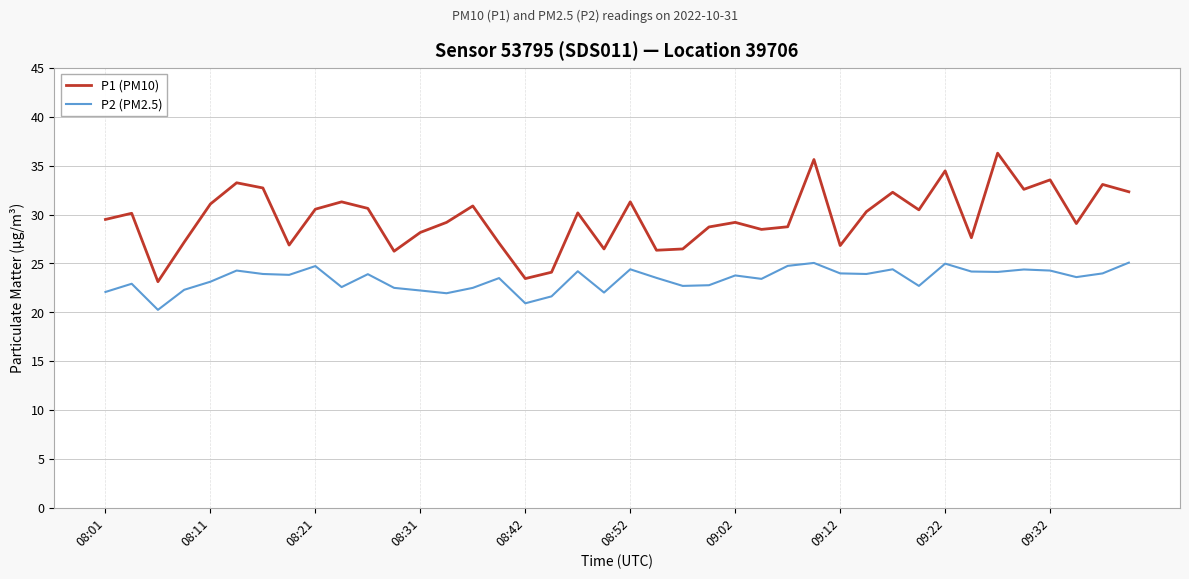

List the series in order of their overall mean, lowest first.

P2 (PM2.5), P1 (PM10)